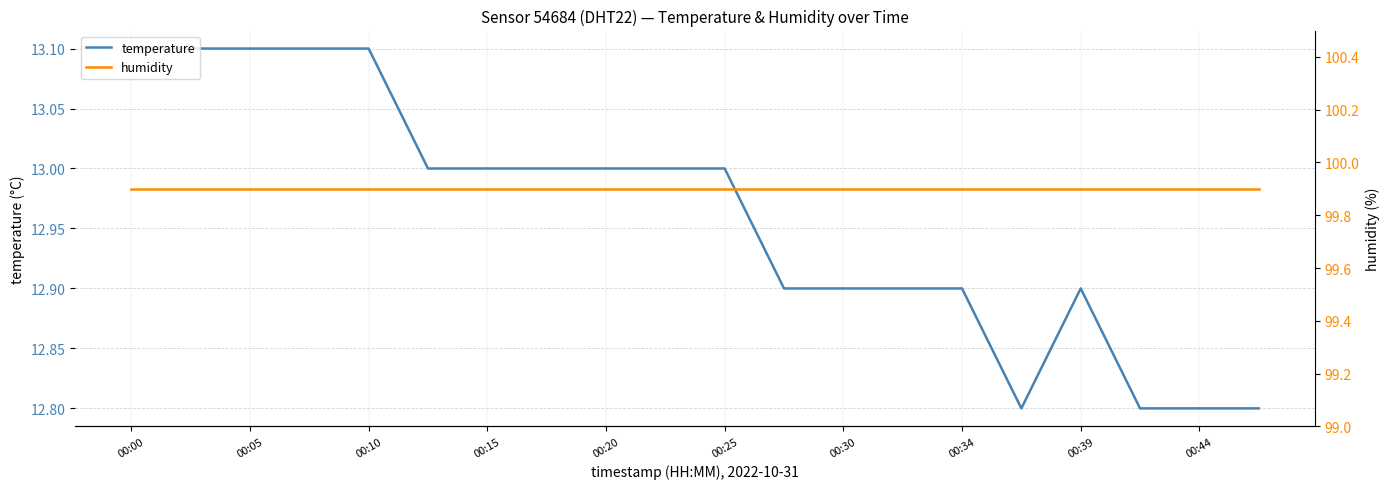

Is it true that temperature equals 8.3 at 00:10?

False